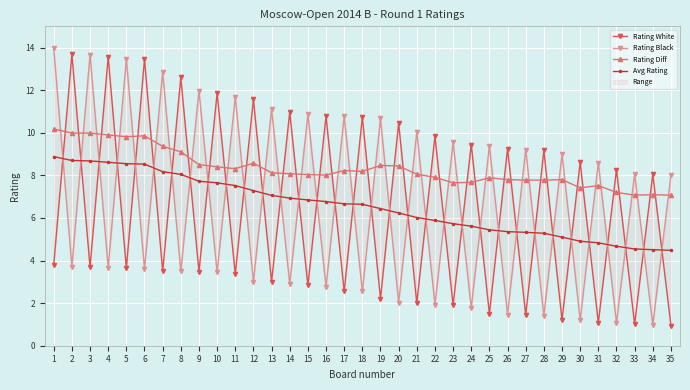

Which category has the lowest value in the Avg Rating series?

35